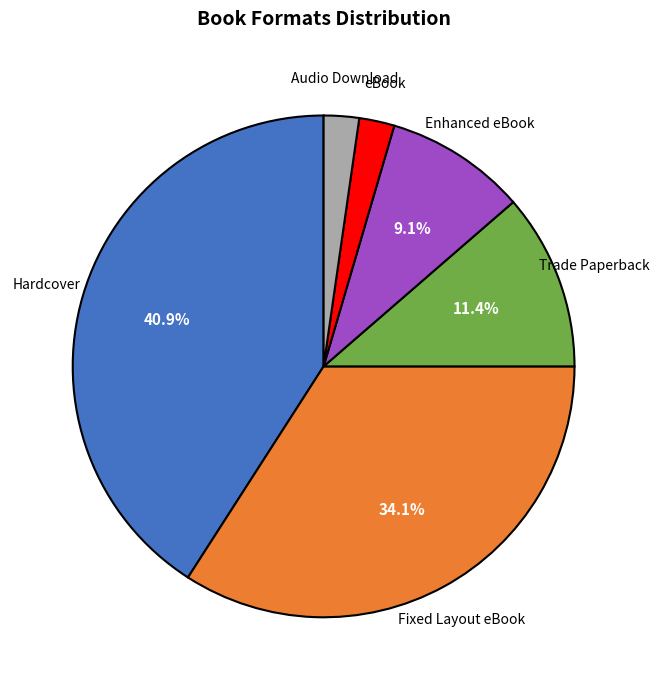

Does any single category account for the majority?

No